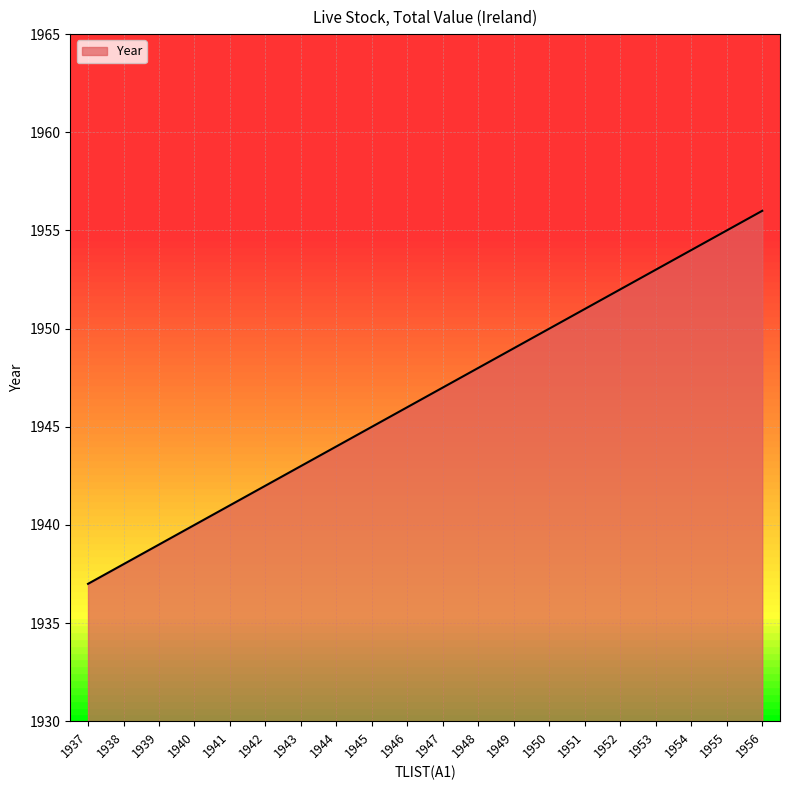

What is the change in value from 1938 to 1940?

+2